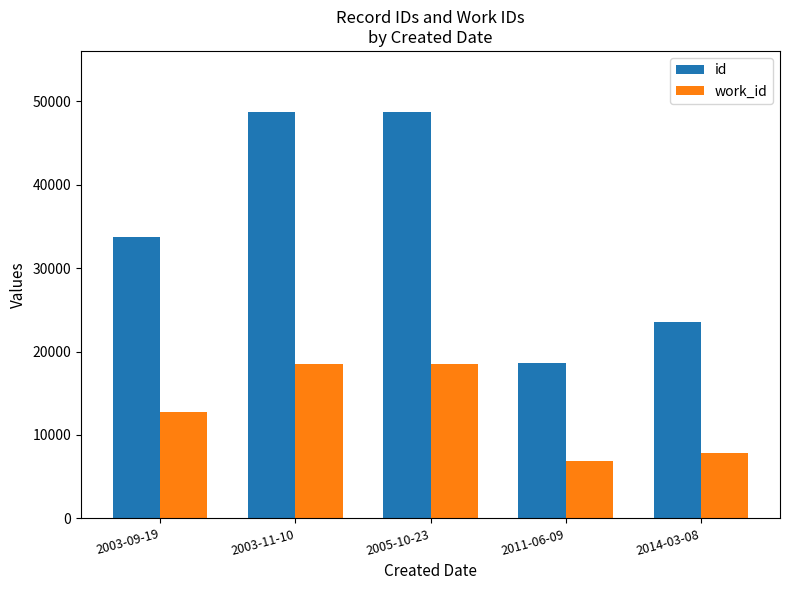

What are all the series names shown in the legend?

id, work_id